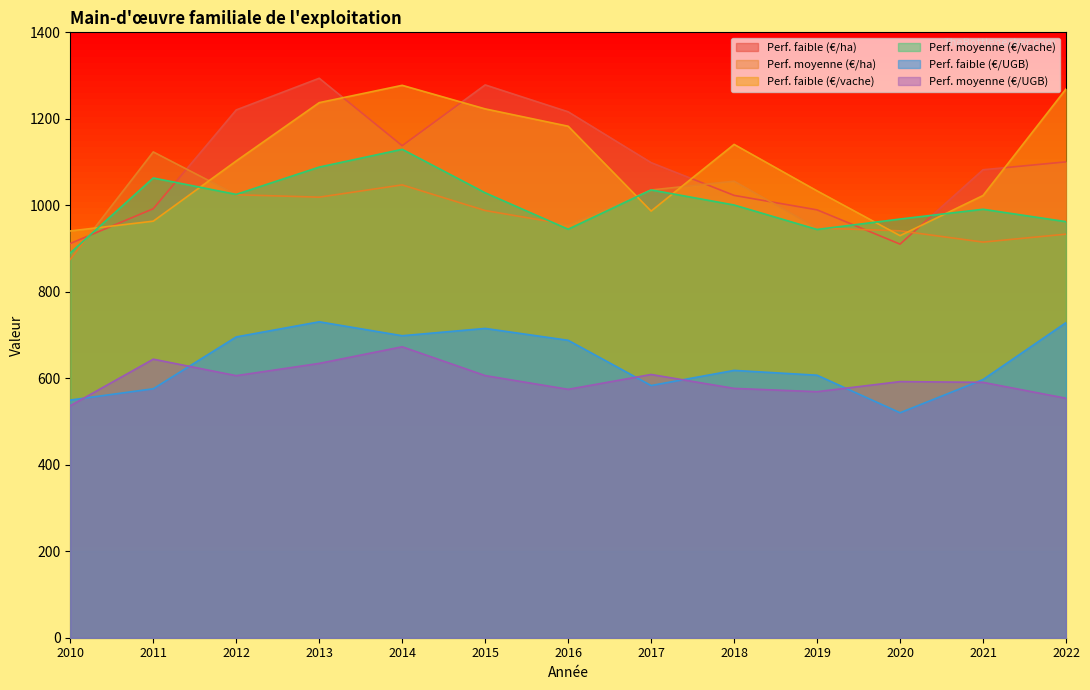

Which has a higher value, 2018 or 2017?

2017